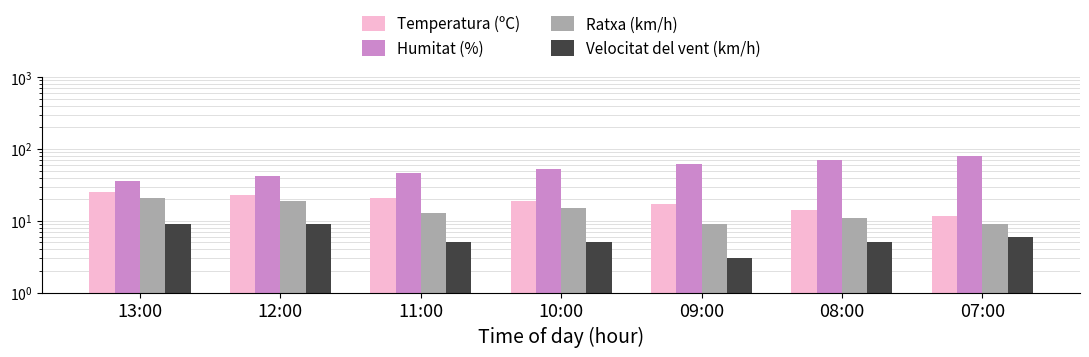

What is the value of the Velocitat del vent (km/h) bar at the 2nd from the left?

9.0